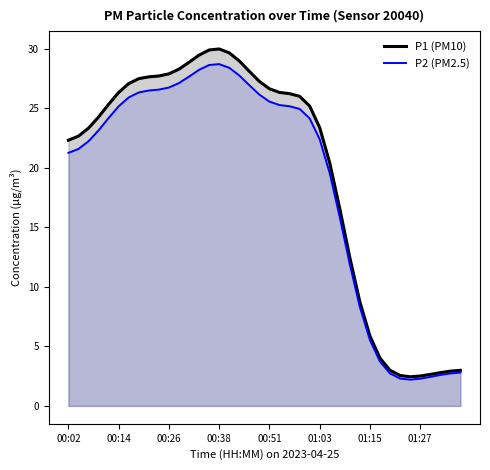

What is the difference between the P2 (PM2.5) values at 21 and 28?

13.4